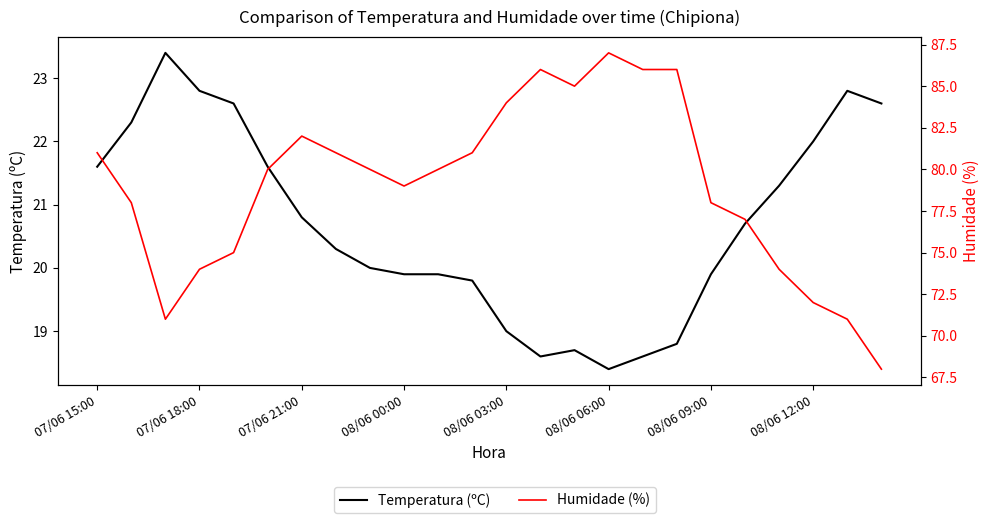

The Humidade (%) series shows 53.2 at 07/06 18:00. True or false?

False